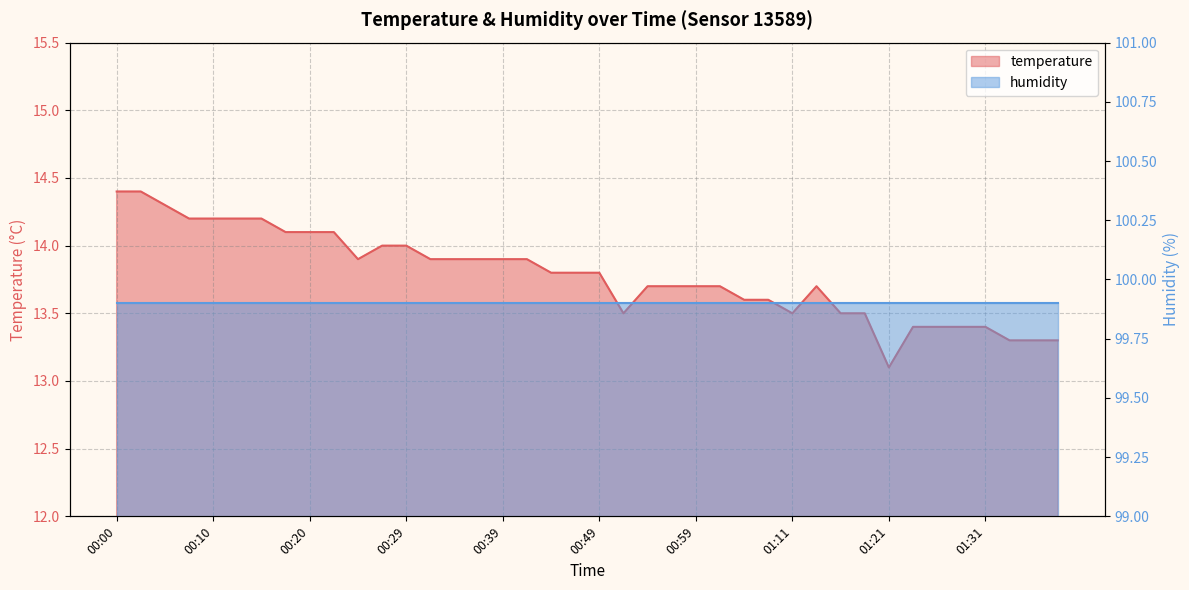

Which label corresponds to the smallest value in the chart?

01:21